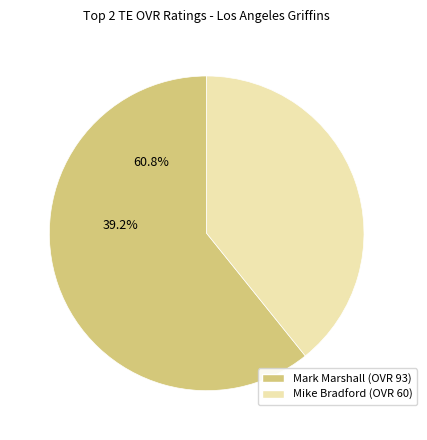

What percentage is the Mark slice, to the nearest percent?

61%